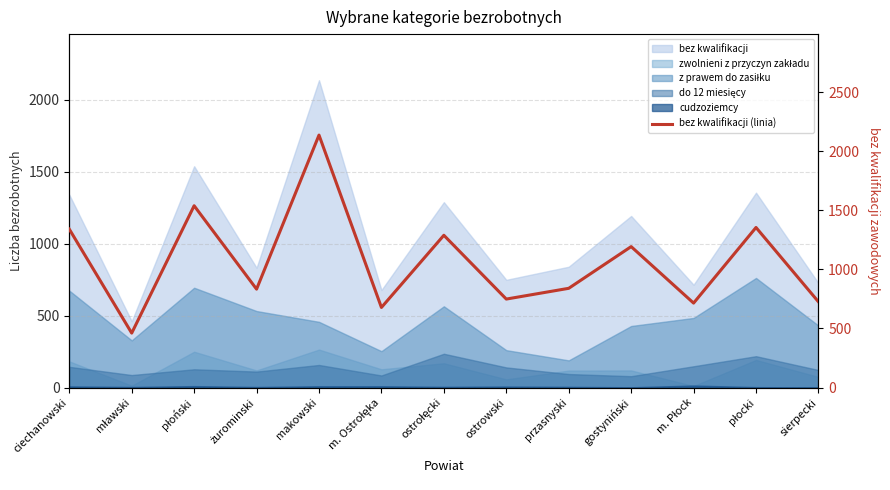

What is the maximum value shown in the chart?

2137